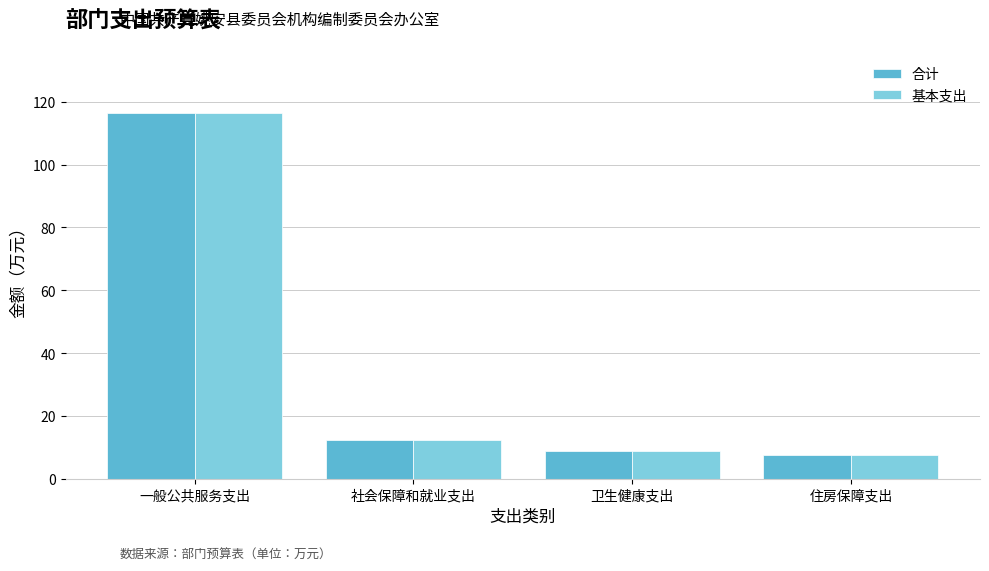

Are the bars horizontal?

No